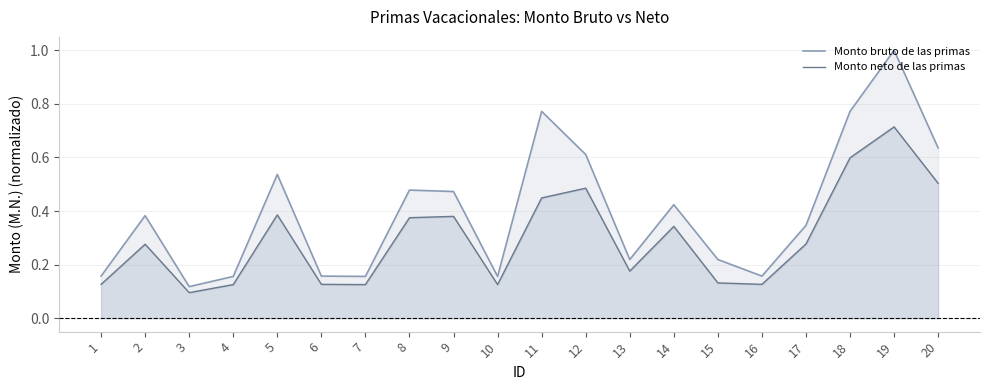

What is the approximate value of Monto bruto de las primas at 20?

0.6